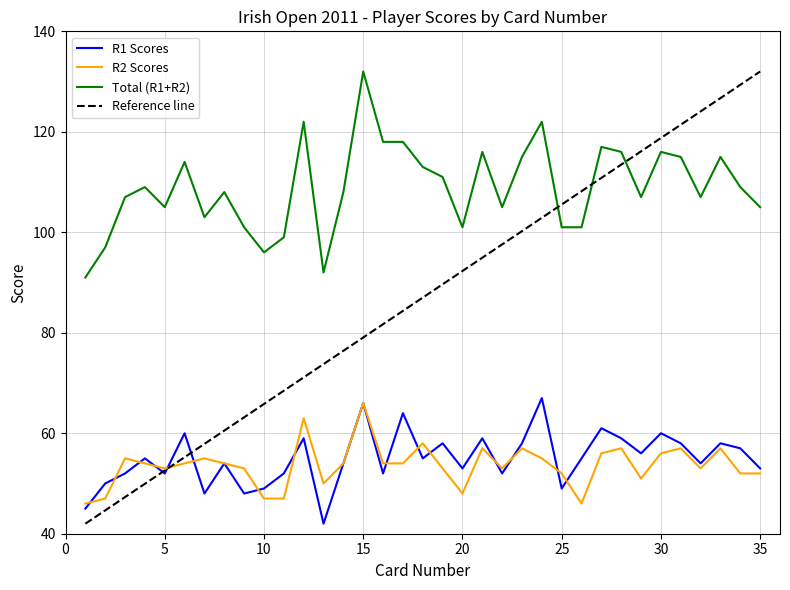

What is the sum of all Total (R1+R2) values?

3812